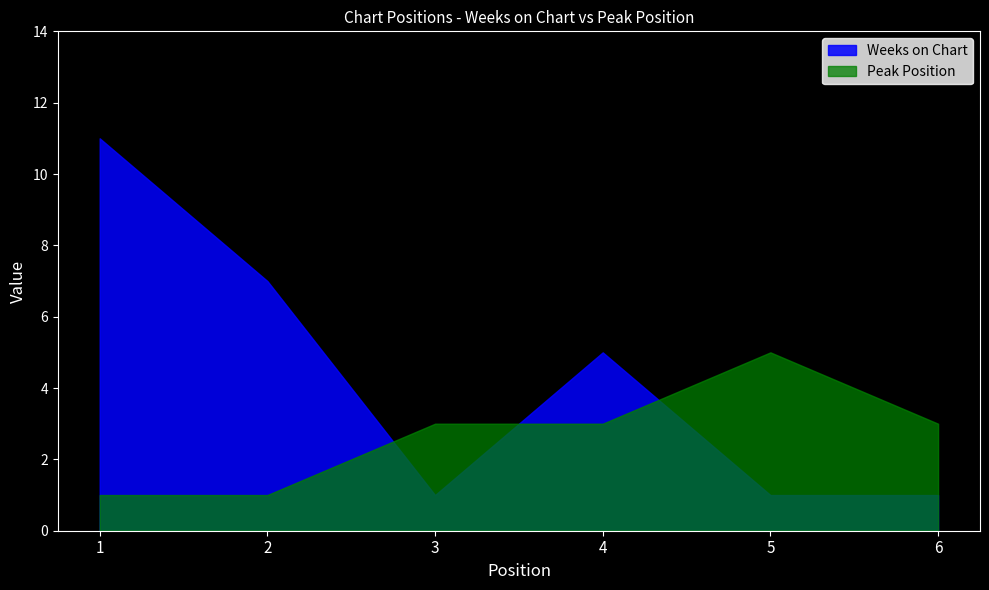

Where does the Weeks on Chart series first go above 5?

1